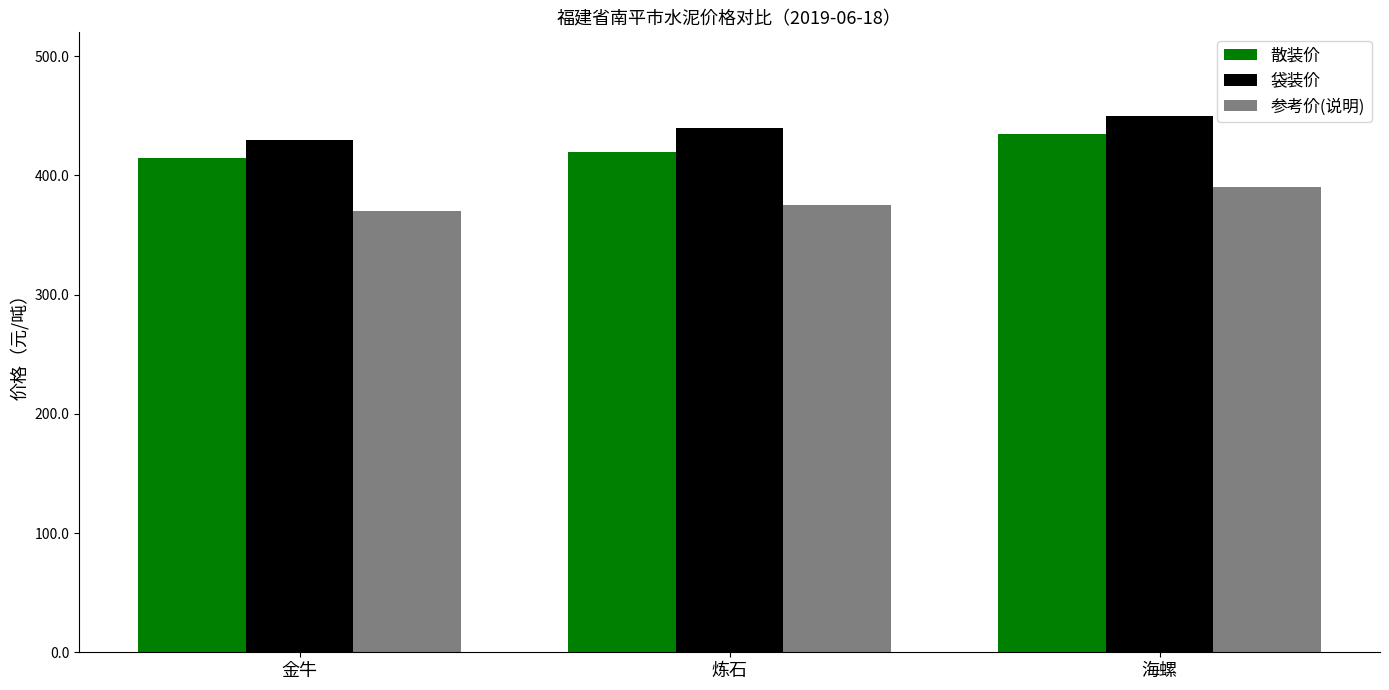

What is the difference between the second highest and minimum values in the 袋装价 series?

10